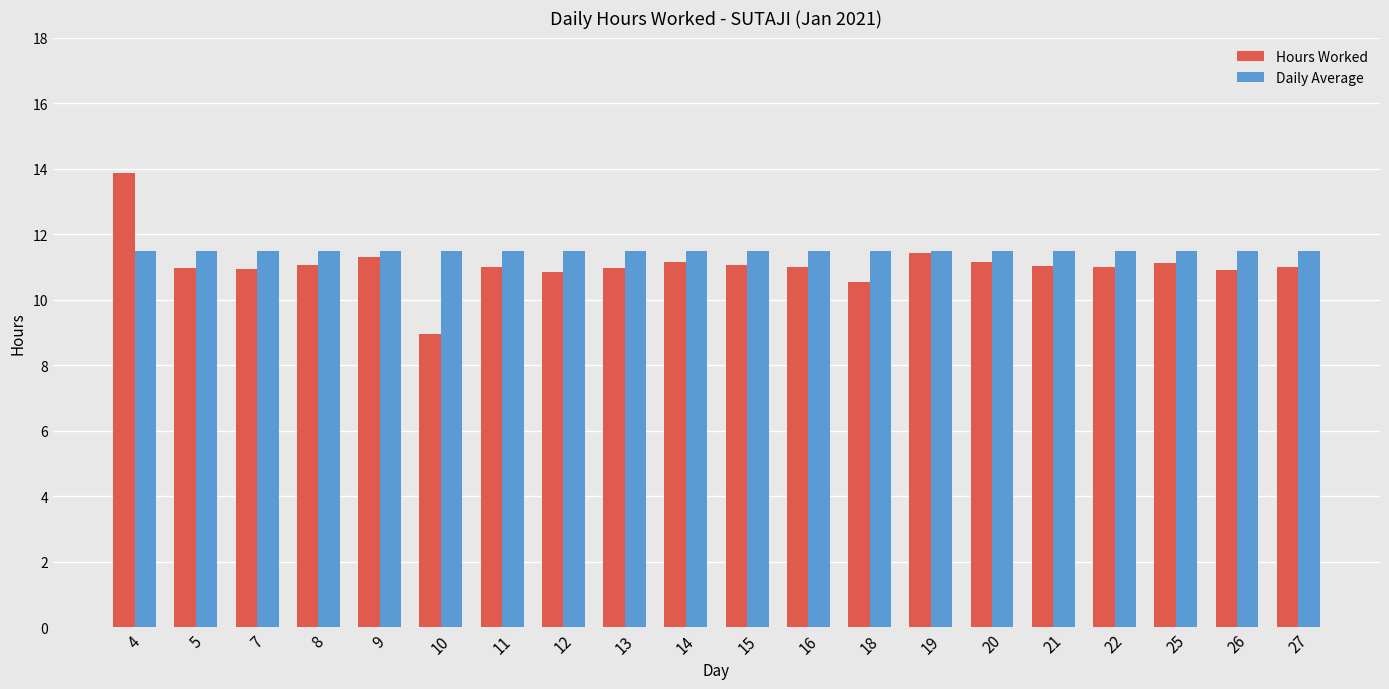

What is the difference between the Hours Worked values at 14 and 5?

0.2